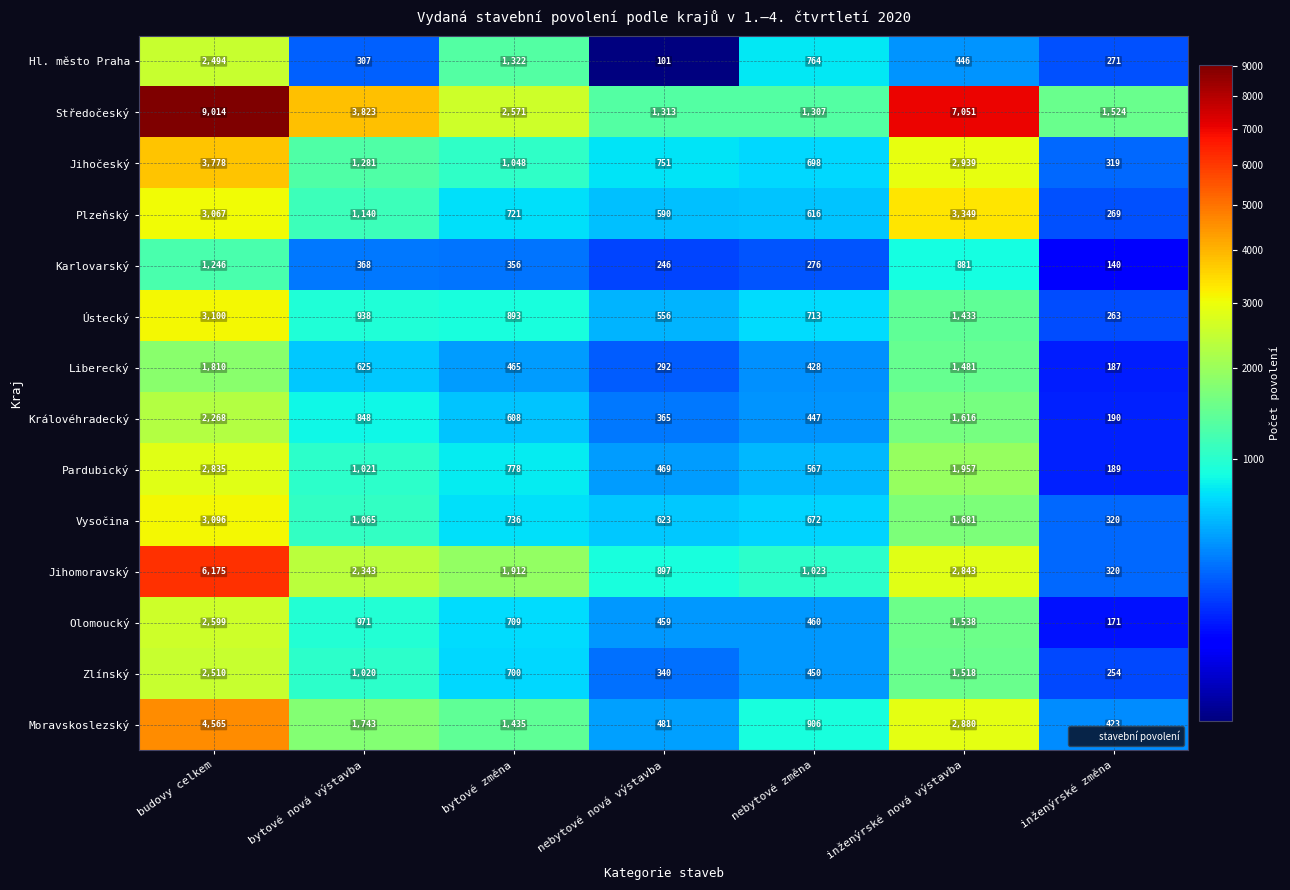

How many distinct data groups are displayed?

14